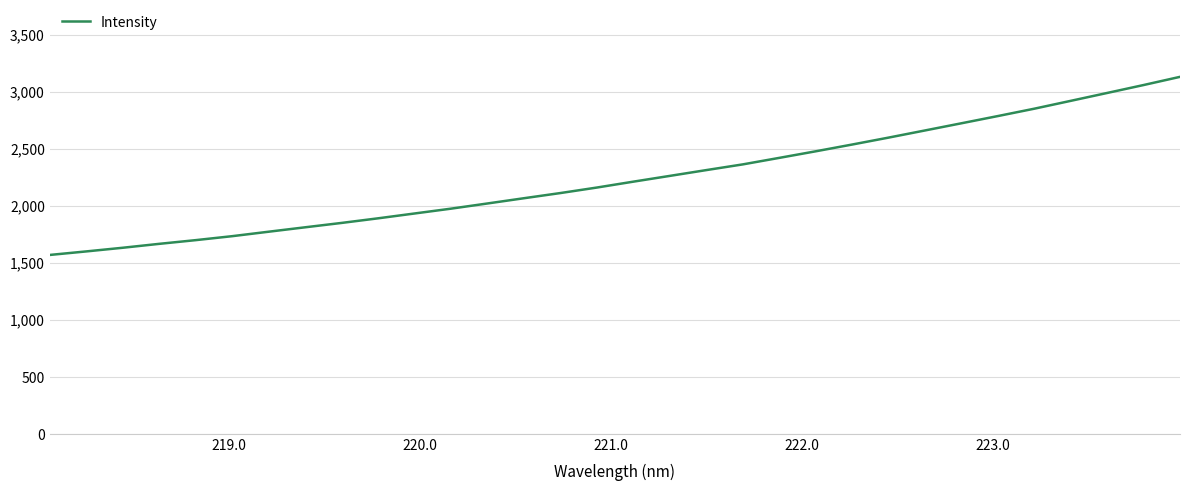

What is the maximum value shown in the chart?

3131.7